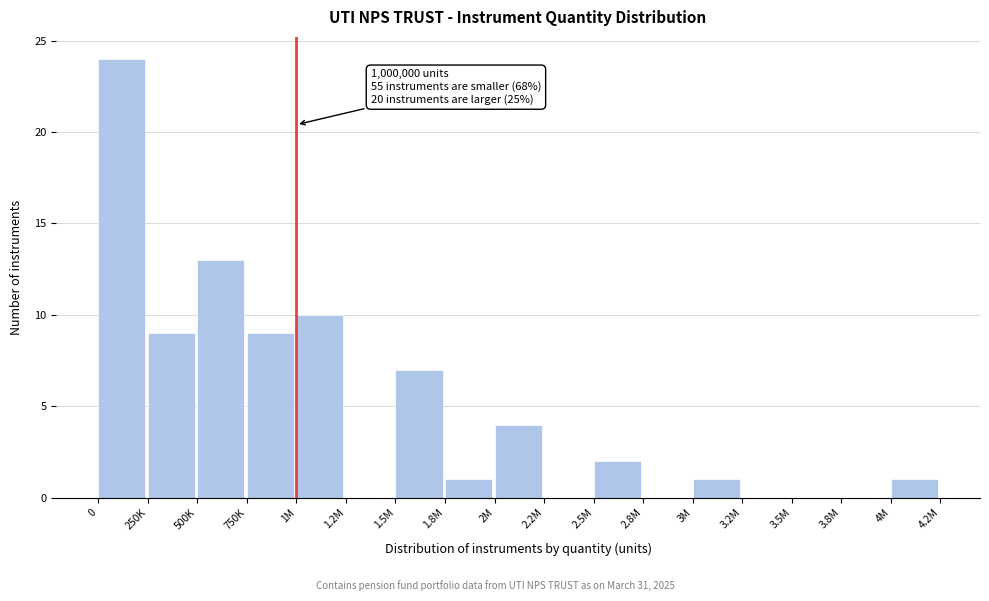

Reading left to right, what are all the values shown in this chart?

0=24	250K=9	500K=13	750K=9	1M=10	1.2M=0	1.5M=7	1.8M=1	2M=4	2.2M=0	2.5M=2	2.8M=0	3M=1	3.2M=0	3.5M=0	3.8M=0	4M=1